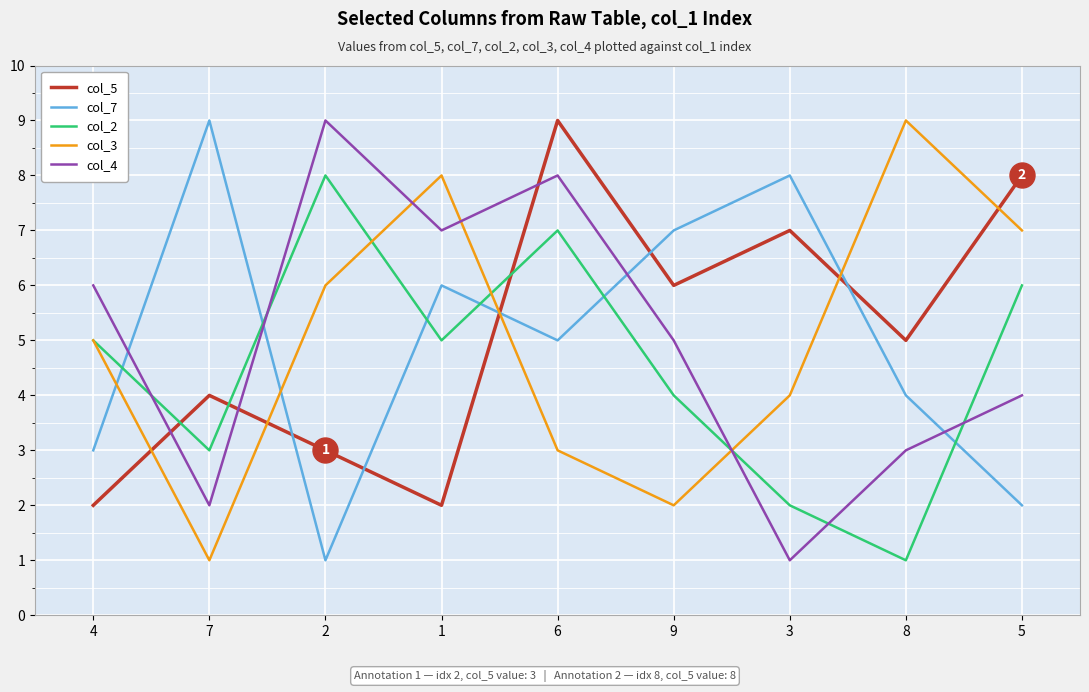

Which series has the largest total across all categories?

col_5